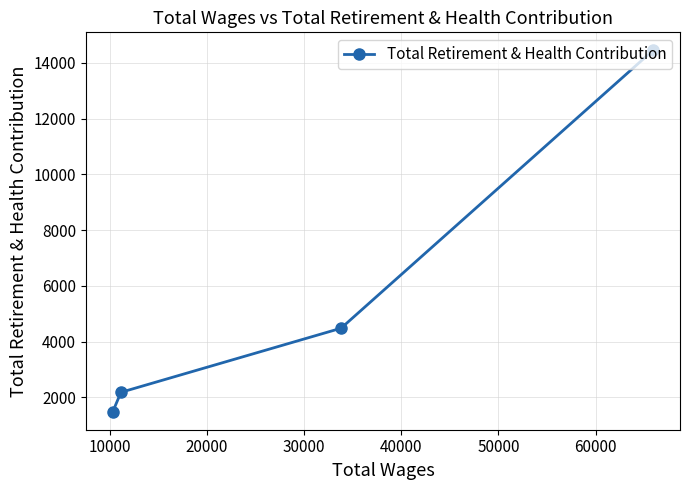

Reading right to left, list all the values displayed in this chart.

14448	4484	2186	1492